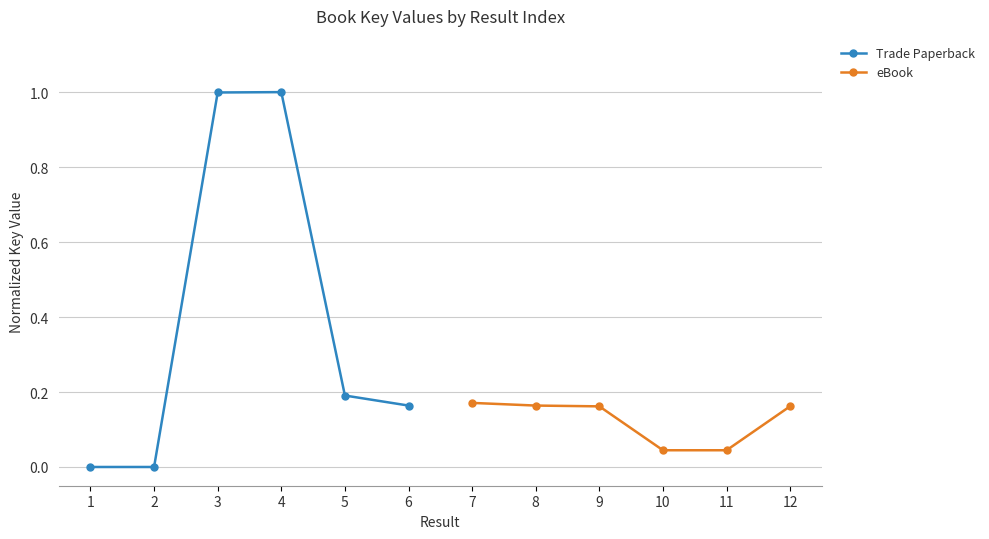

How many data points does each series have?

6